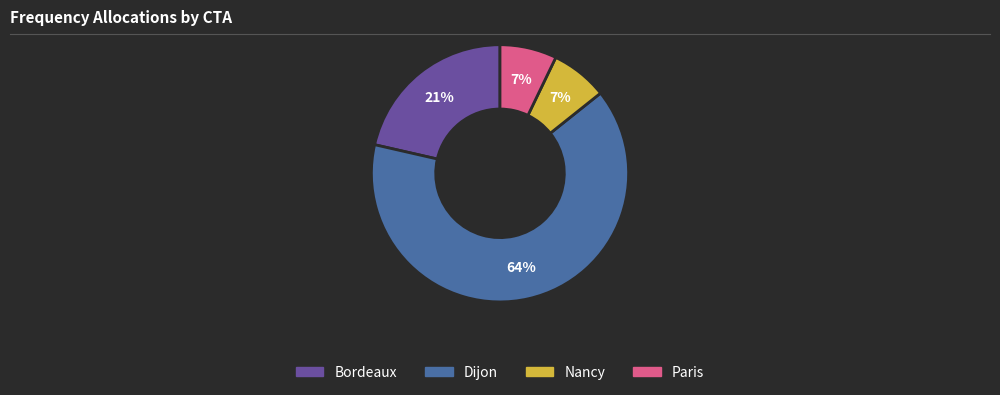

To the nearest percent, what percentage of the pie is Bordeaux?

21%